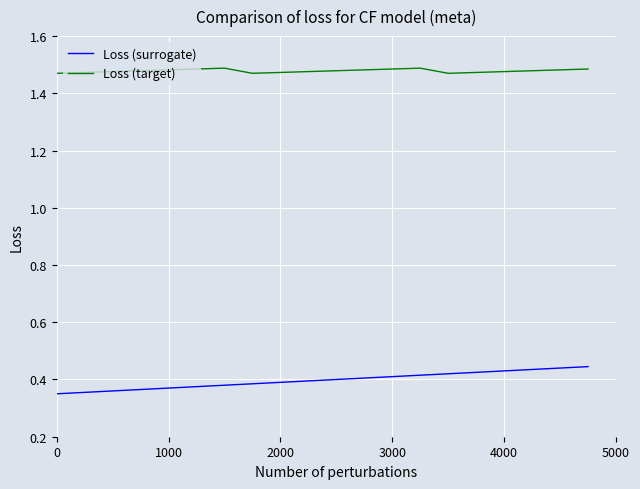

True or false: Loss (target) and Loss (surrogate) intersect in this chart.

False